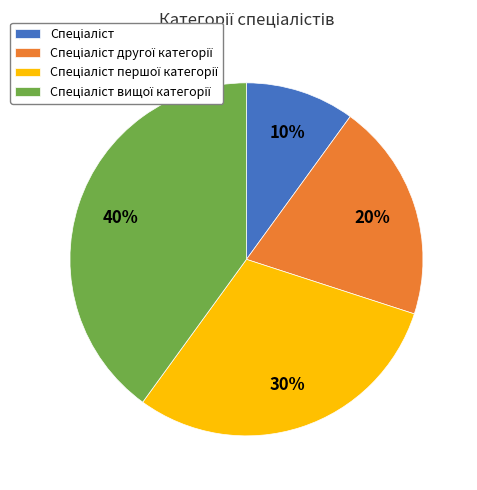

To the nearest percent, what is the difference between the largest and smallest slice percentages?

30%